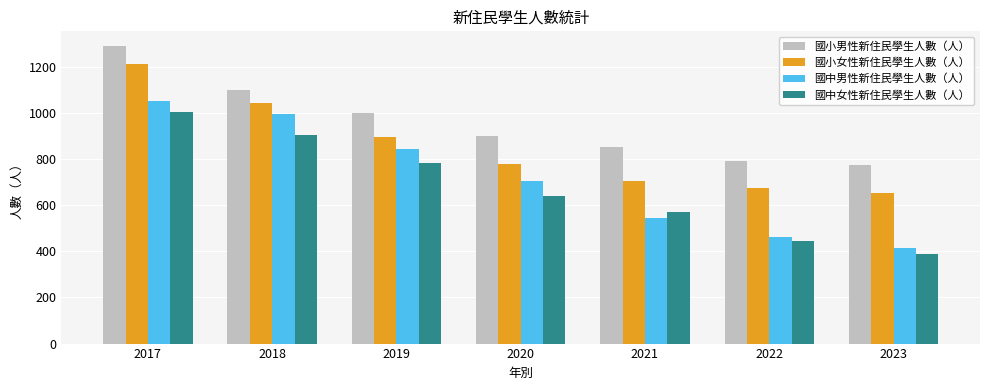

How many data points in 國中女性新住民學生人數（人） are less than 638?

3